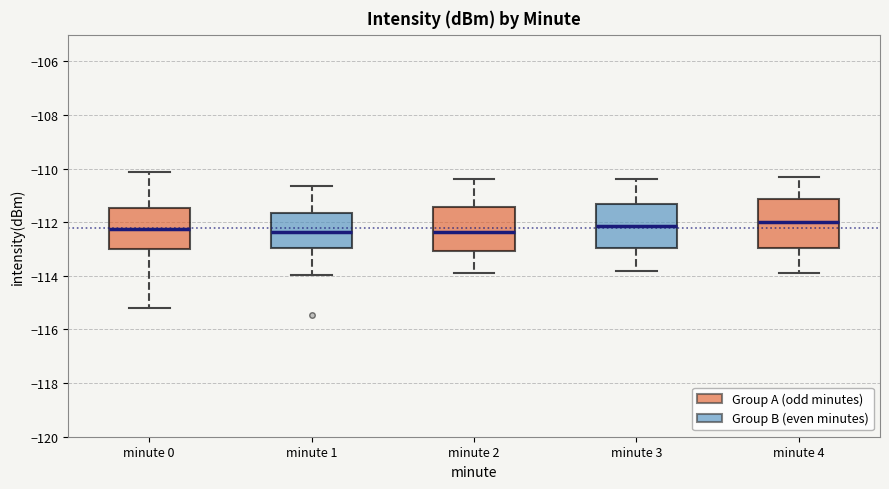

Comparing the boxes themselves (not the whiskers), which one is the tallest?

minute 4